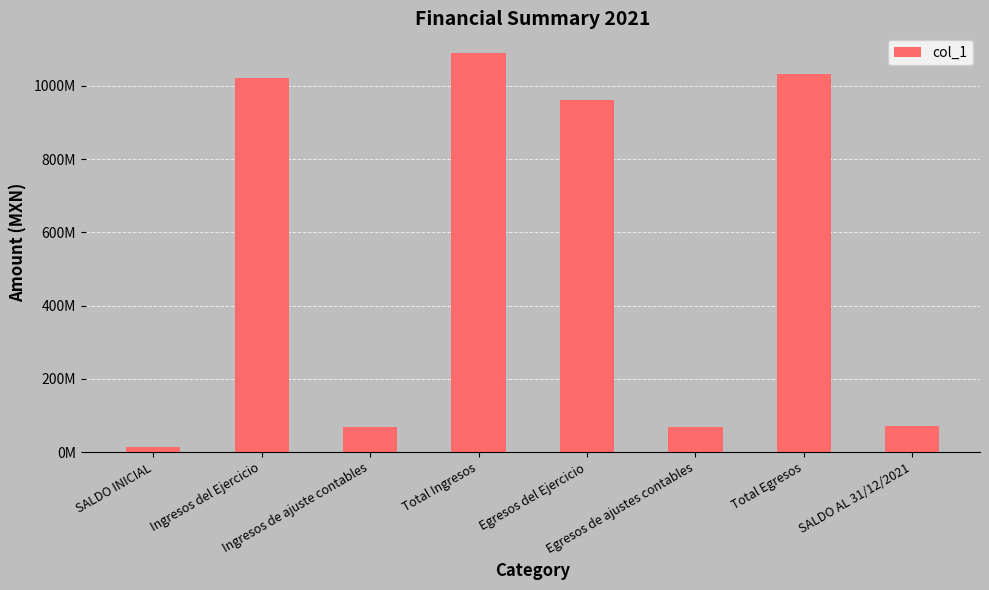

Are the bars grouped side by side (vs. stacked)?

No